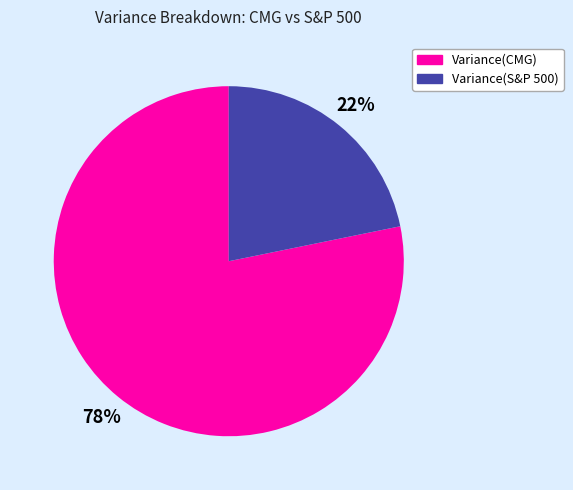

Between Variance(S&P 500) and Variance(CMG), which is larger?

Variance(CMG)